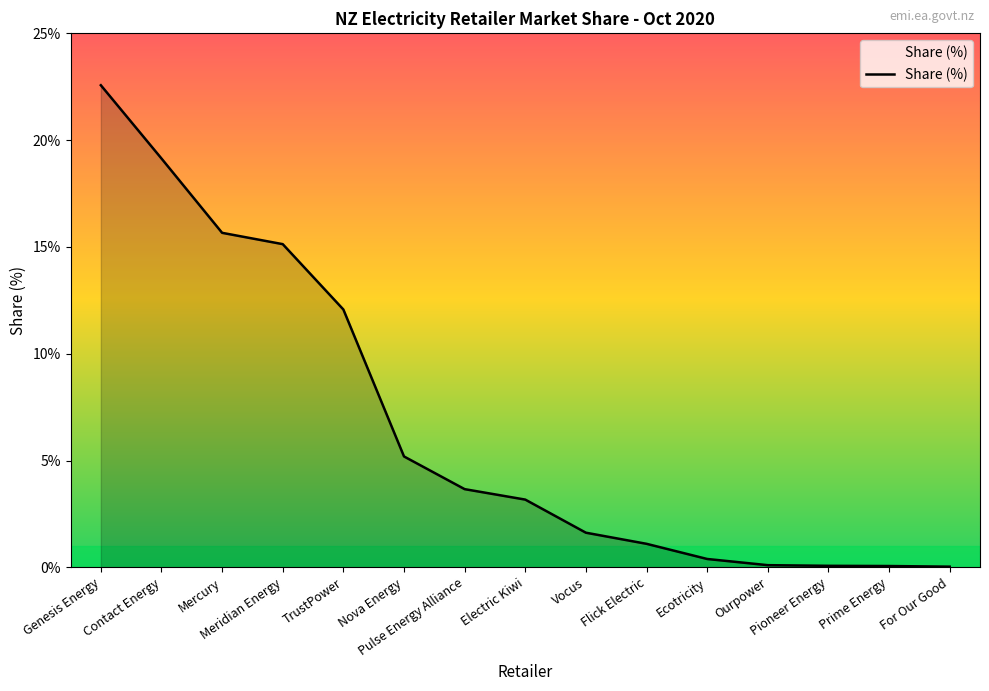

The value at Ourpower is 0.1. True or false?

True